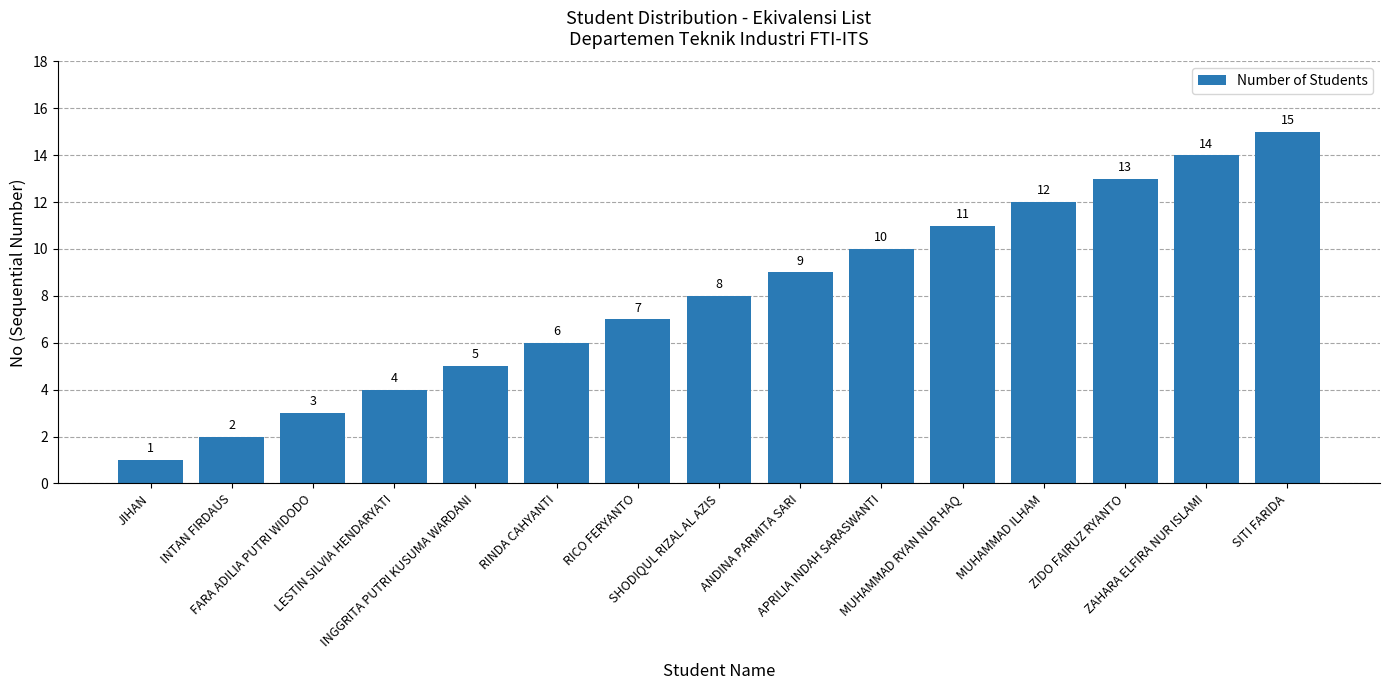

What is the smallest value displayed?

1